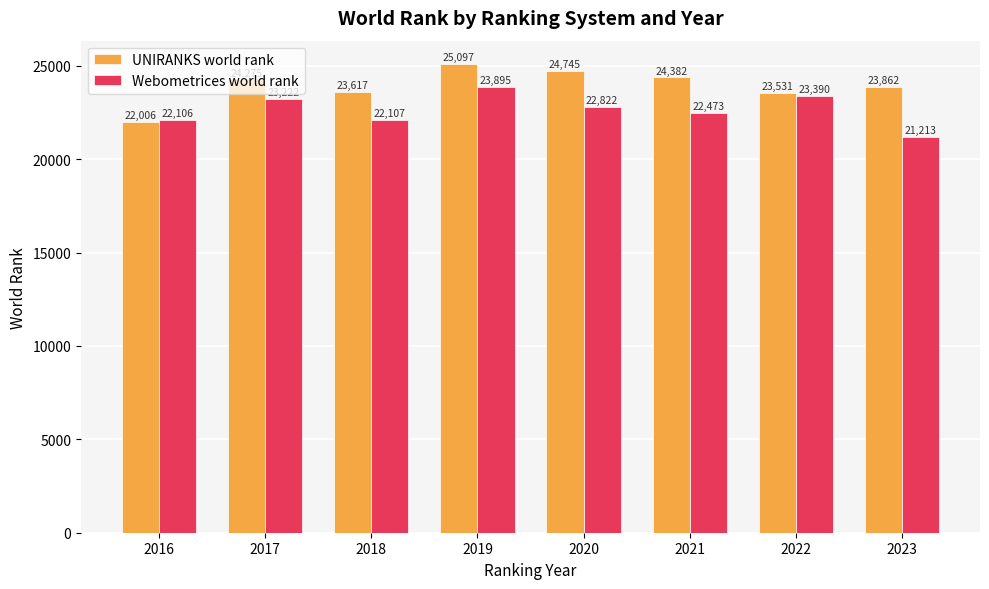

What is the spread (max minus min) of values at 2020?

1923